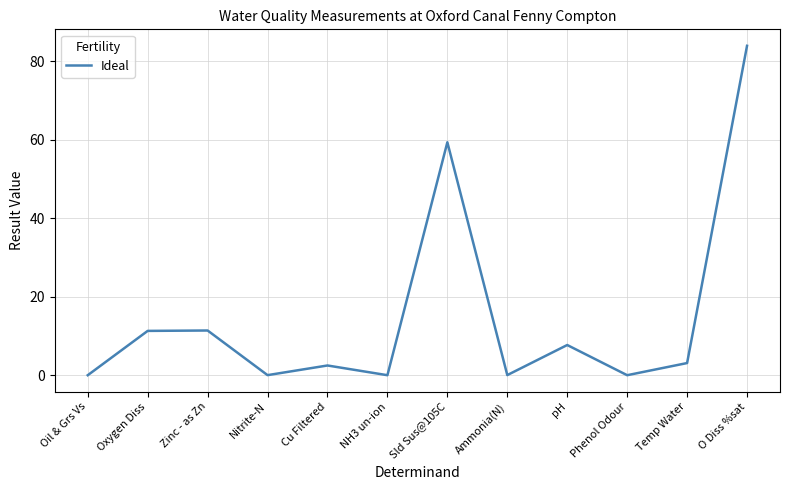

Where does the data first go above 3?

Oxygen Diss